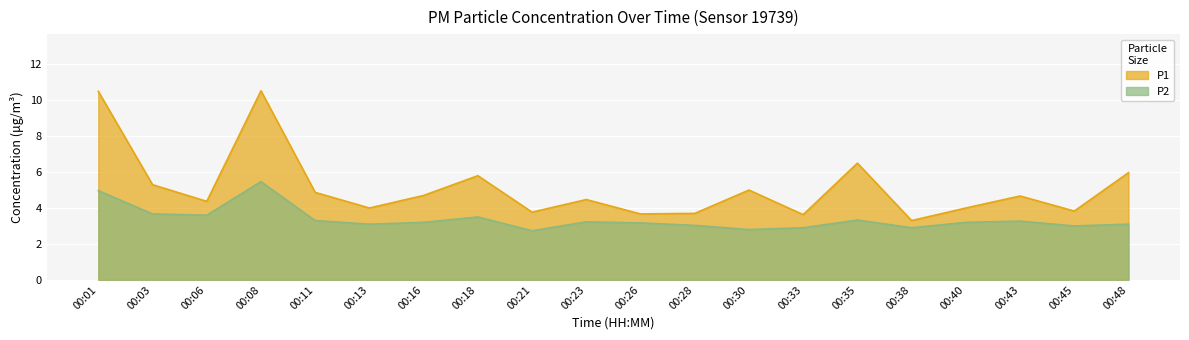

Reading right to left, list all the values displayed in this chart.

P1: 6.0	3.8	4.7	4.0	3.3	6.5	3.6	5.0	3.7	3.7	4.5	3.8	5.8	4.7	4.0	4.9	10.5	4.4	5.3	10.5
P2: 3.1	3.0	3.3	3.2	2.9	3.3	2.9	2.8	3.0	3.2	3.2	2.7	3.5	3.2	3.1	3.3	5.5	3.6	3.7	5.0